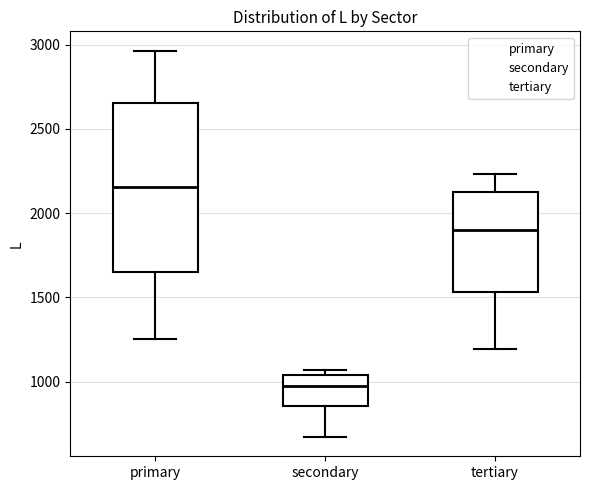

Which box's median line is the lowest?

secondary